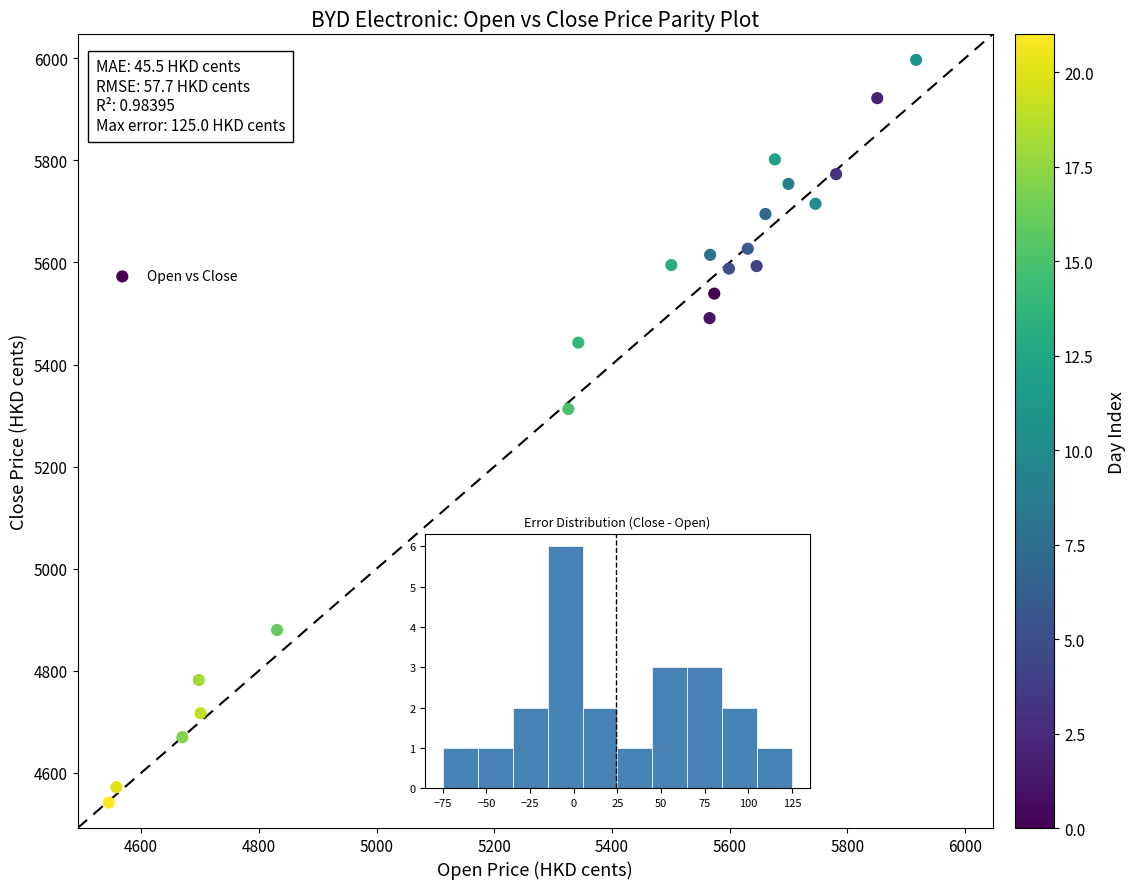

What is the range of Y values (max minus min)?

1455